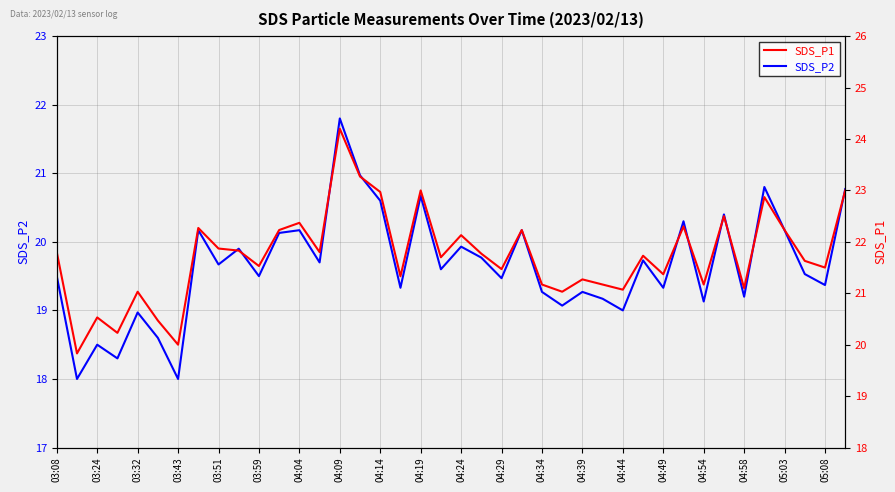

What is the maximum value for SDS_P1?

24.2